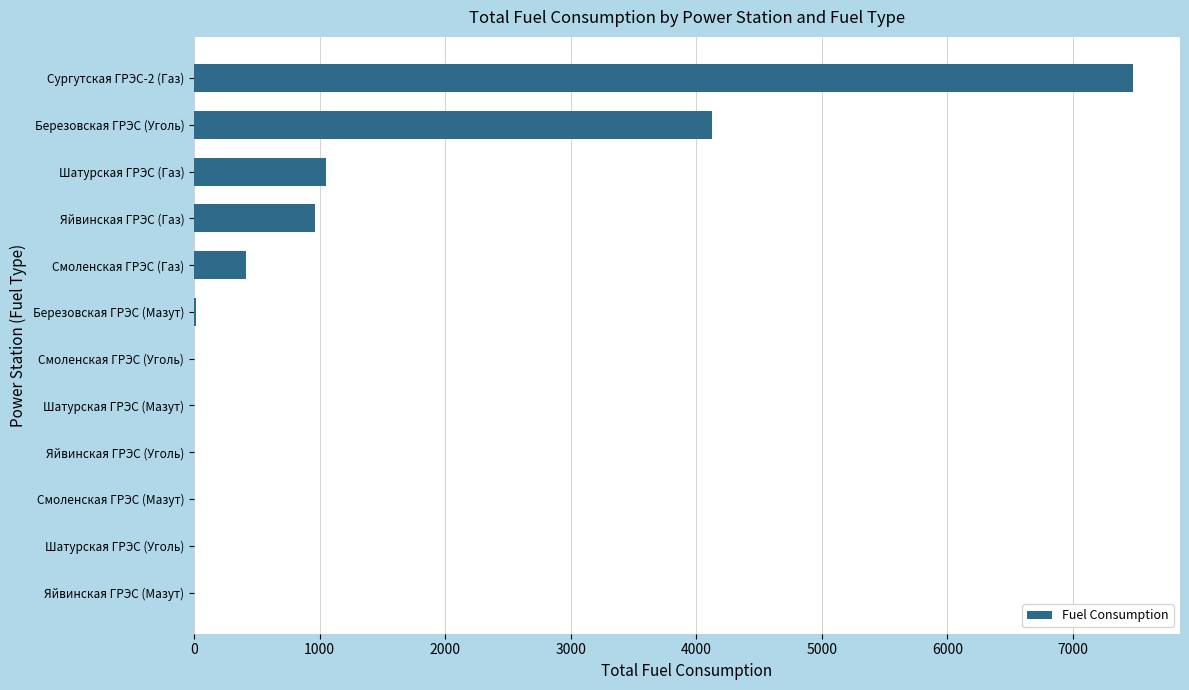

At which label is the value closest to 3739?

Березовская ГРЭС (Уголь)